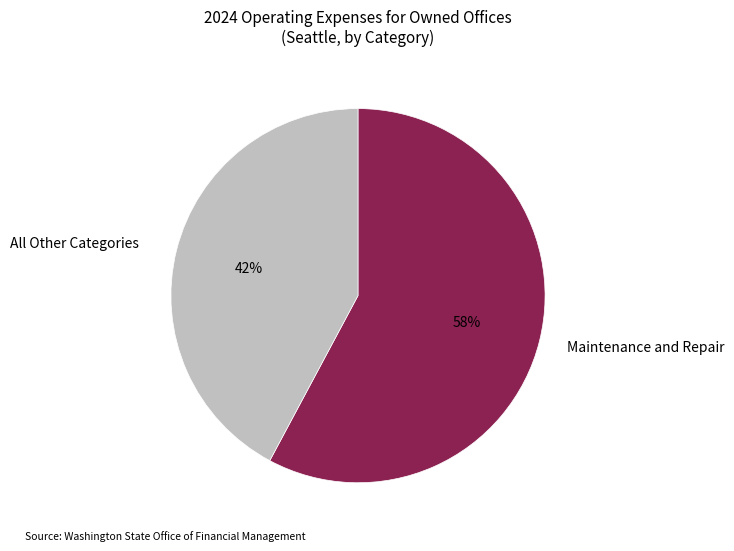

Do All Other Categories and Maintenance and Repair together represent more than half of the pie?

Yes